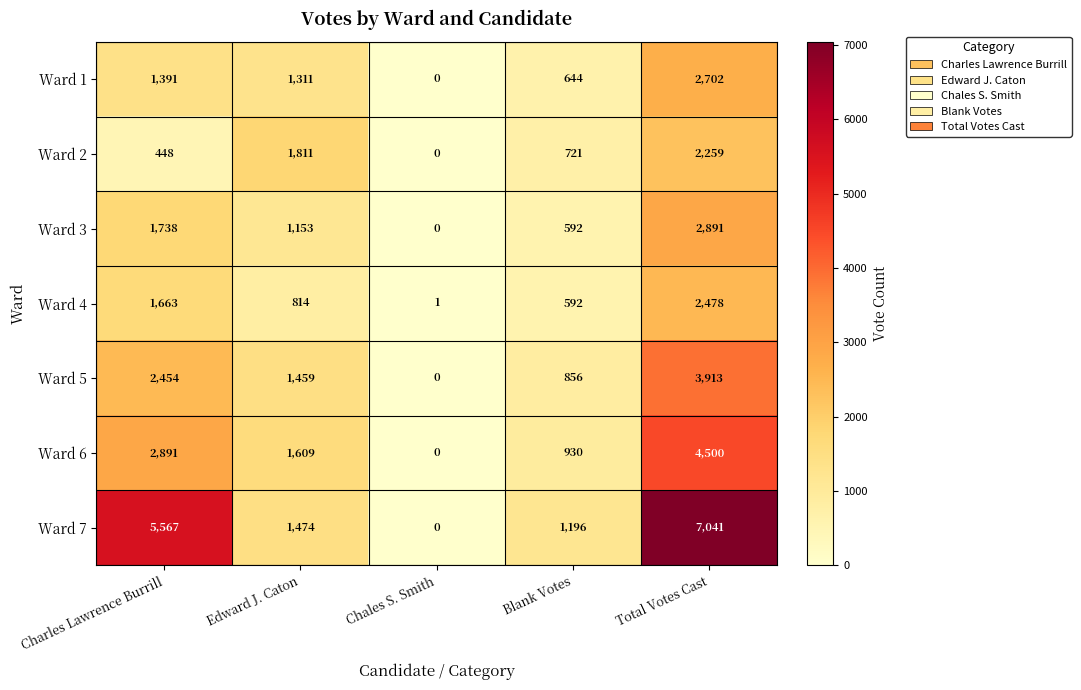

What is the spread (max minus min) of values at Charles Lawrence Burrill?

5119